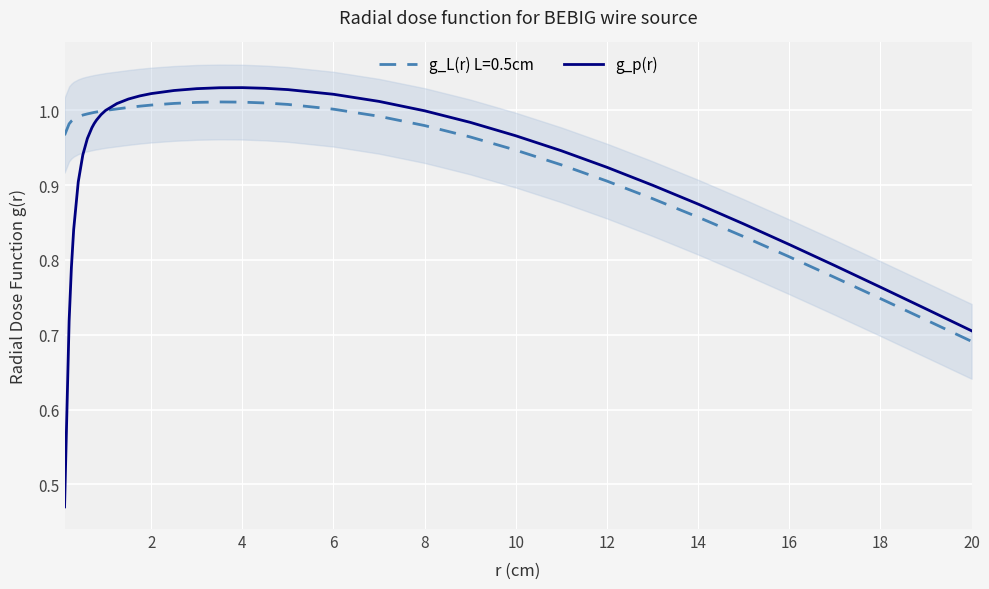

Reading left to right, transcribe all the data shown in this chart.

0.5	0.7	0.8	0.8	0.9	0.9	1.0	1.0	1.0	1.0	1.0	1.0	1.0	1.0	1.0	1.0	1.0	1.0	1.0	1.0	1.0	1.0	1.0	1.0	1.0	1.0	1.0	0.9	0.9	0.9	0.9	0.8	0.8	0.8	0.8	0.7	0.7